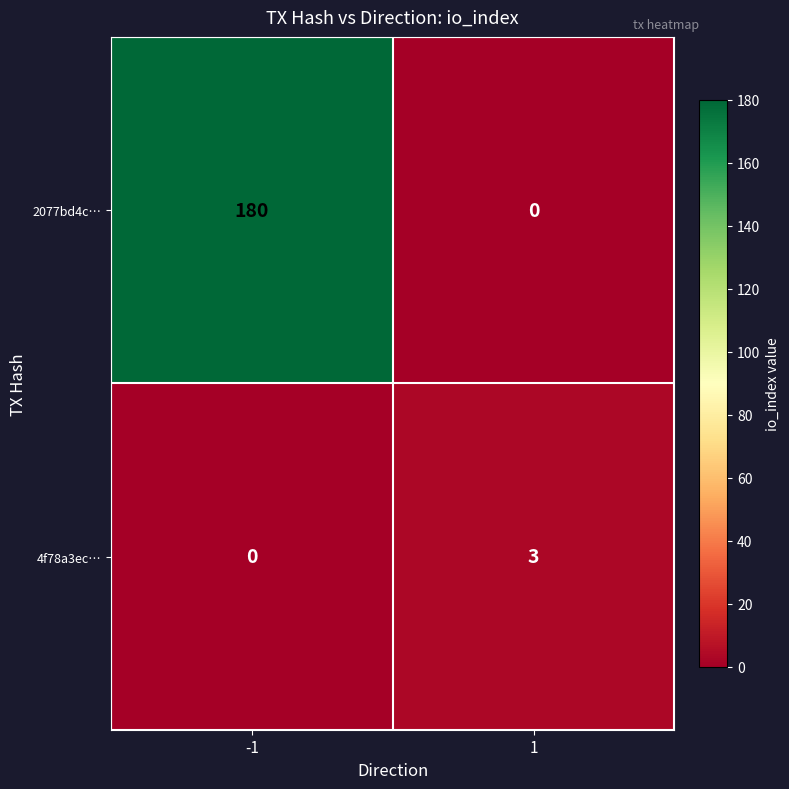

The value of 4f78a3ec… at 1 is 1. True or false?

False